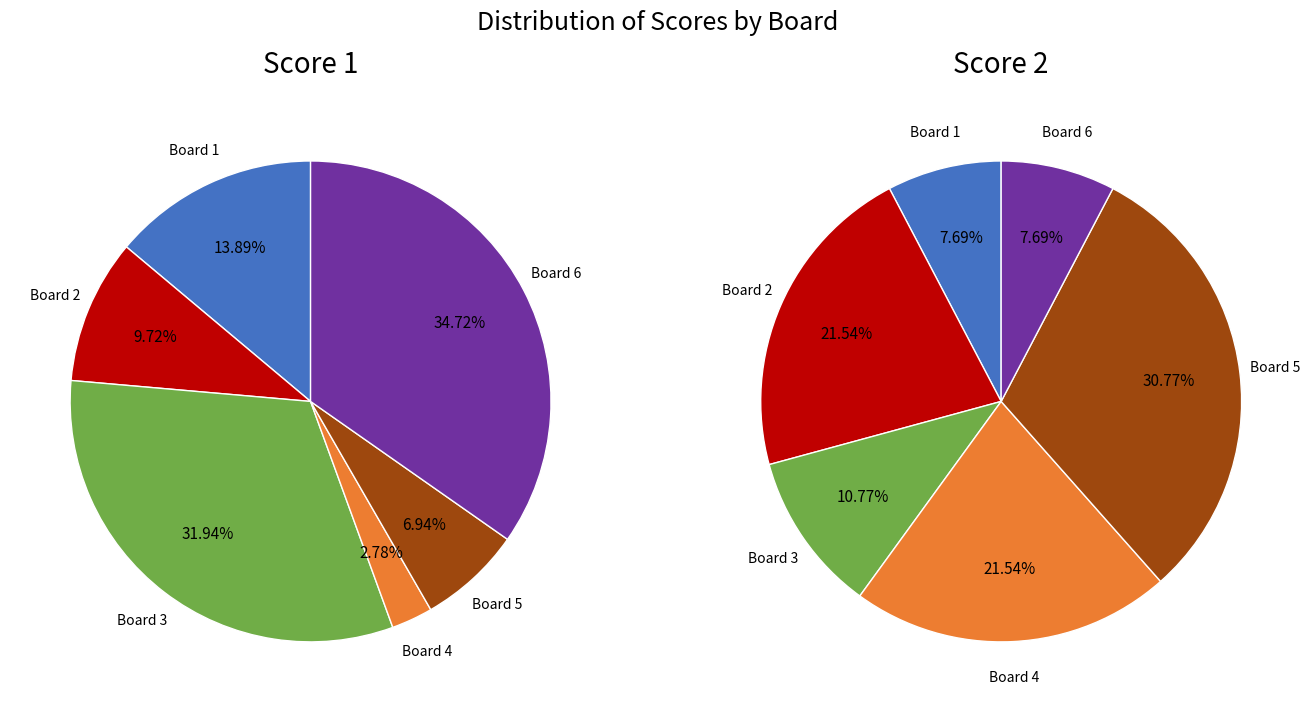

Between Board 4 and Board 6, which series saw the biggest shift?

Score 1